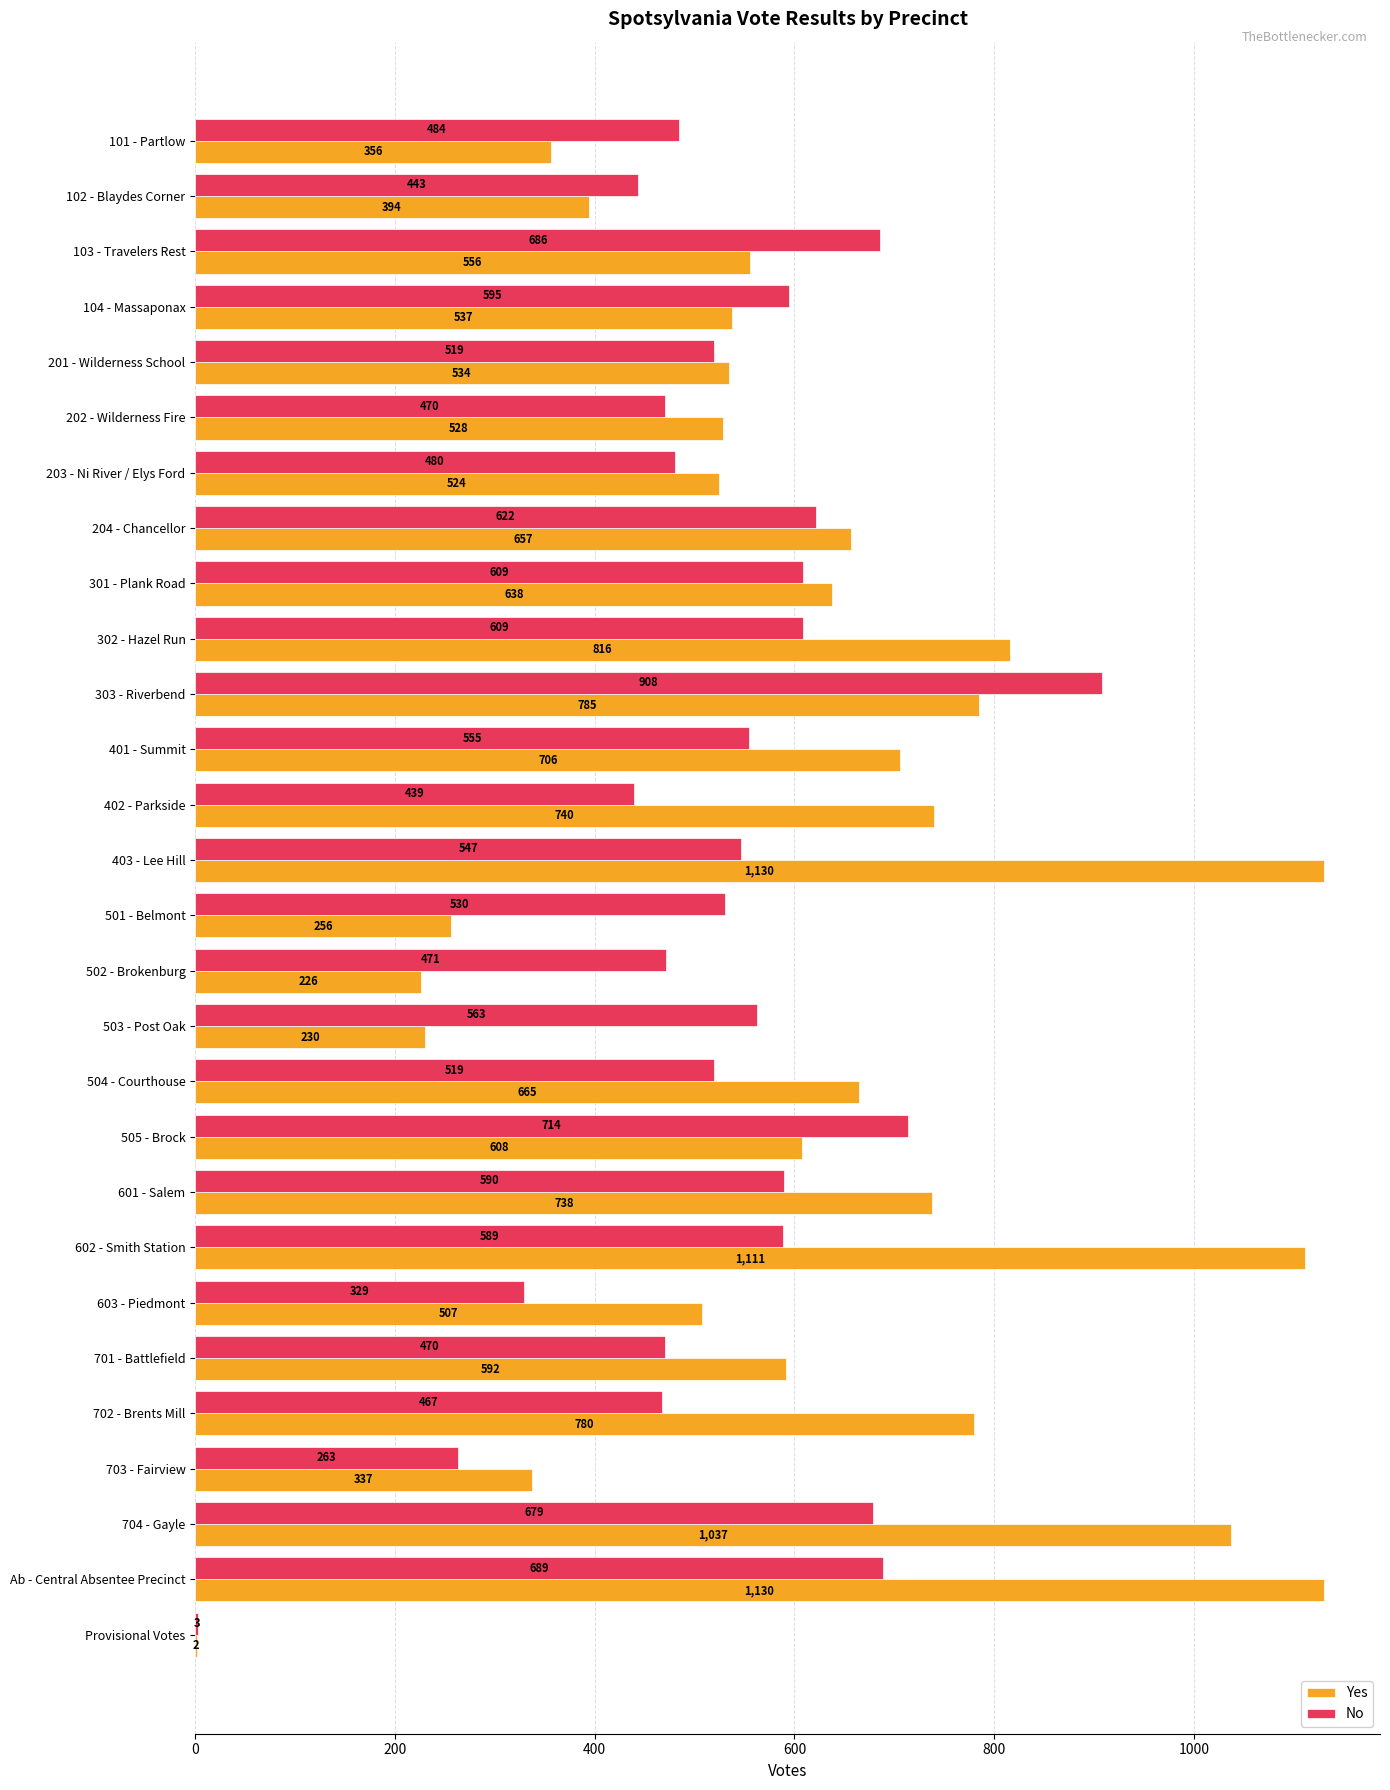

At which category is the sum across all series the highest?

Ab - Central Absentee Precinct